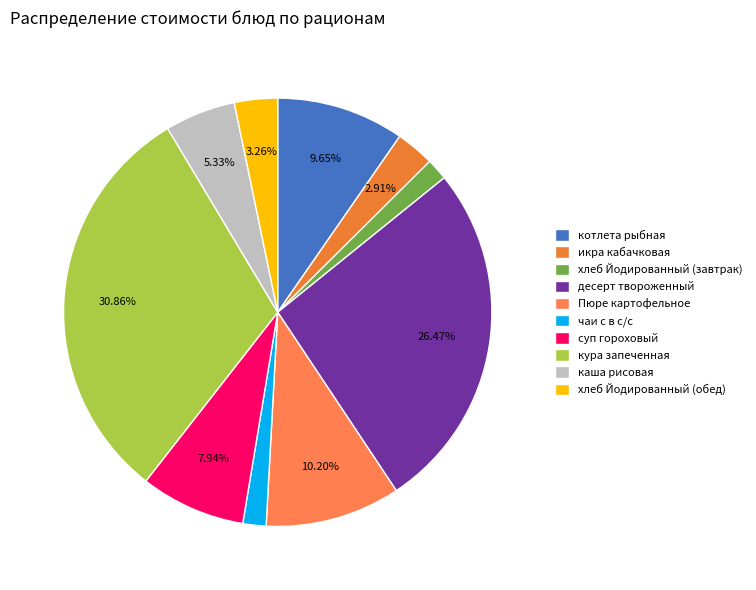

Is it true that котлета рыбная is 1% of the pie?

False